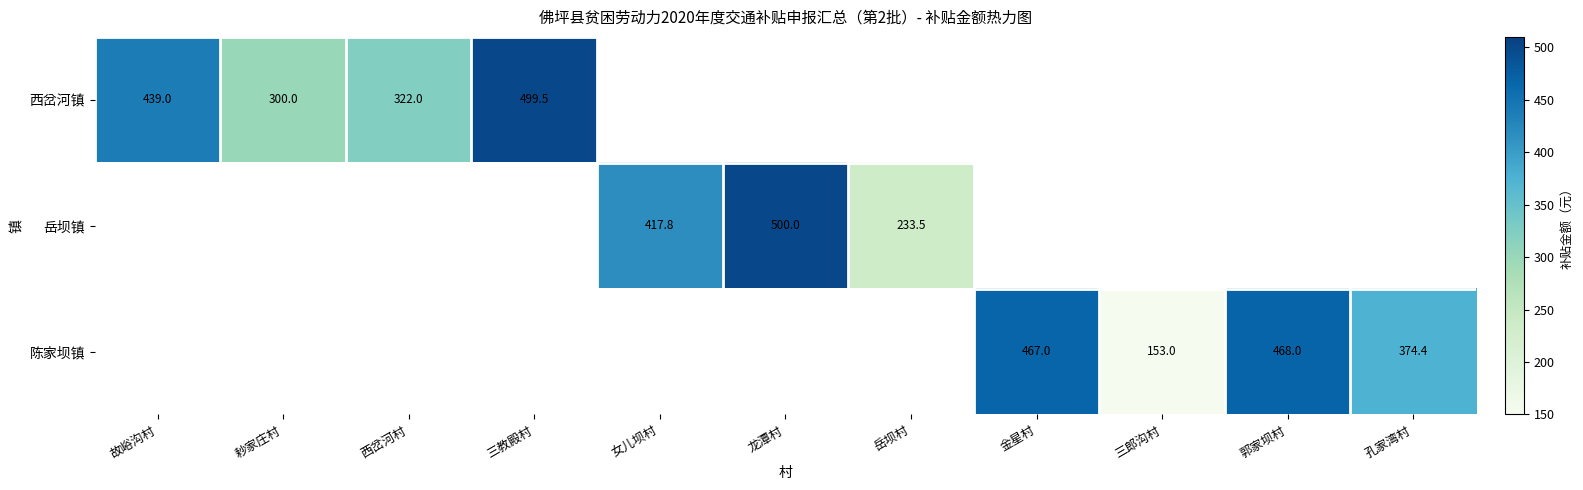

True or false: 西岔河镇 has a value of 454.7 at 耖家庄村.

False